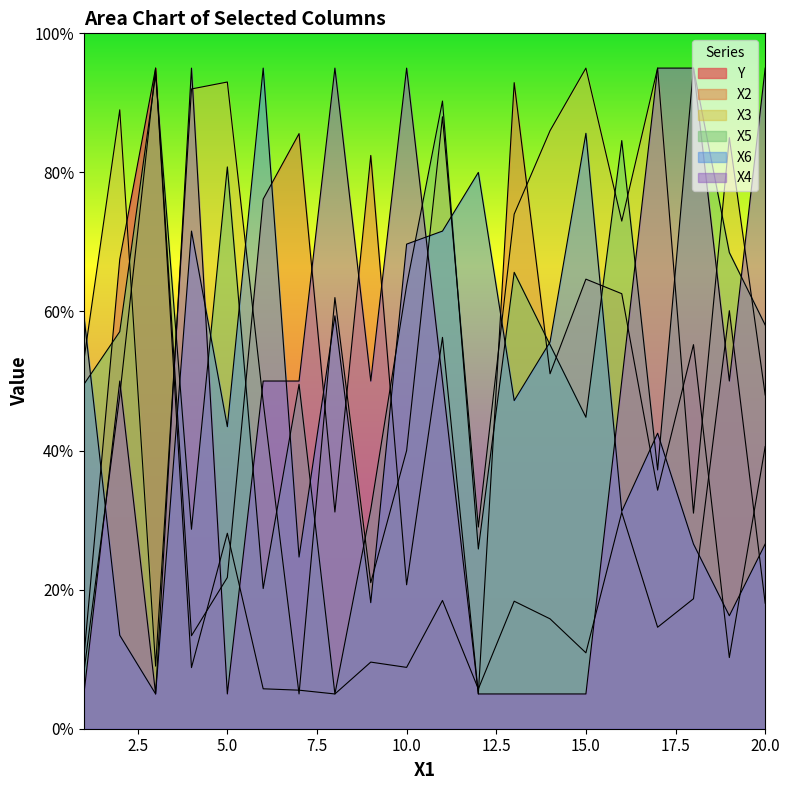

What is the sum of the X6 values at 20 and 3?

31.6